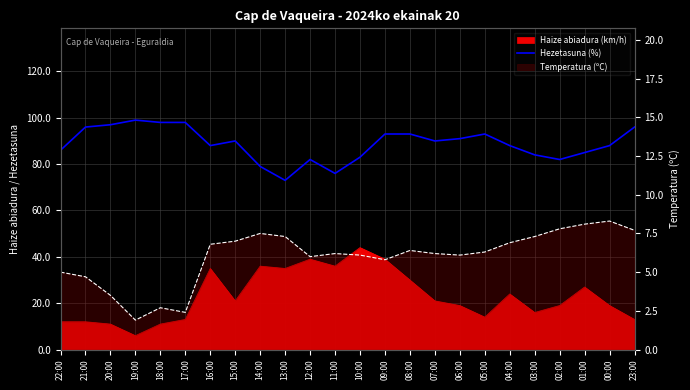

List the labels in order of value, largest first.

19:00, 18:00, 17:00, 20:00, 21:00, 23:00, 09:00, 08:00, 05:00, 06:00, 15:00, 07:00, 16:00, 04:00, 00:00, 22:00, 01:00, 03:00, 10:00, 12:00, 02:00, 14:00, 11:00, 13:00